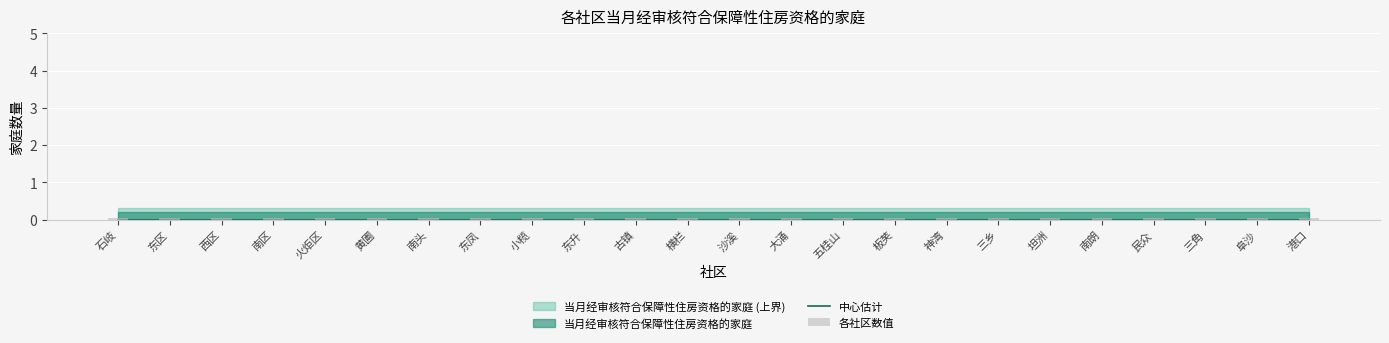

Is it true that 各社区数值 equals 0.1 at 东凤?

False